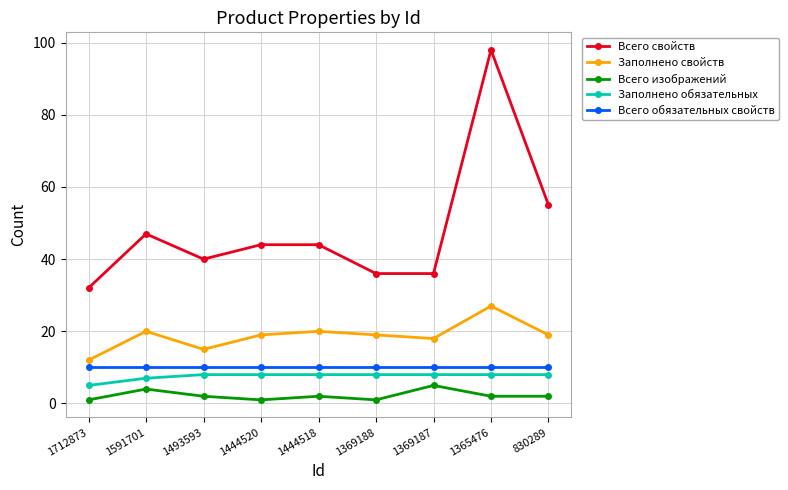

Where is the first local maximum for Заполнено свойств?

1591701